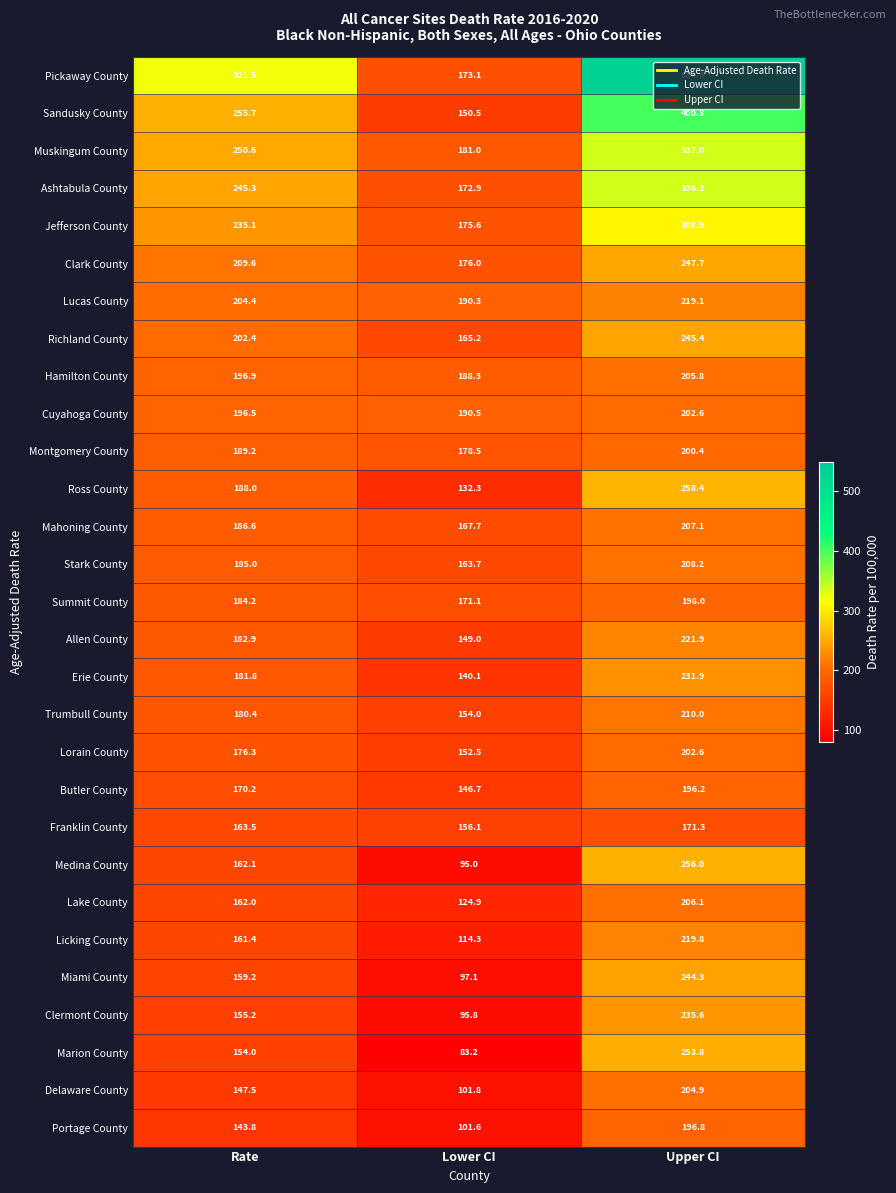

True or false: Hamilton County has a value of 188.3 at Lower CI.

True